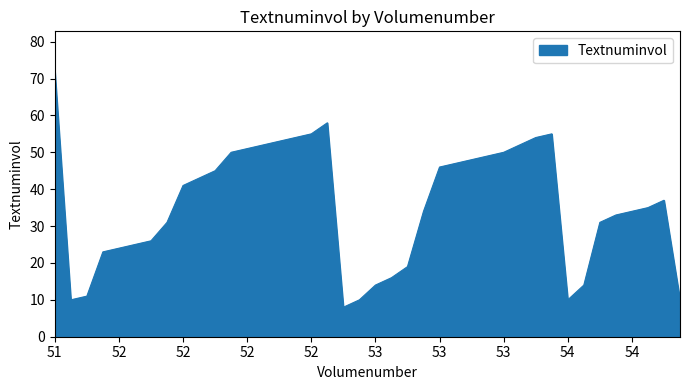

What is the average value?

36